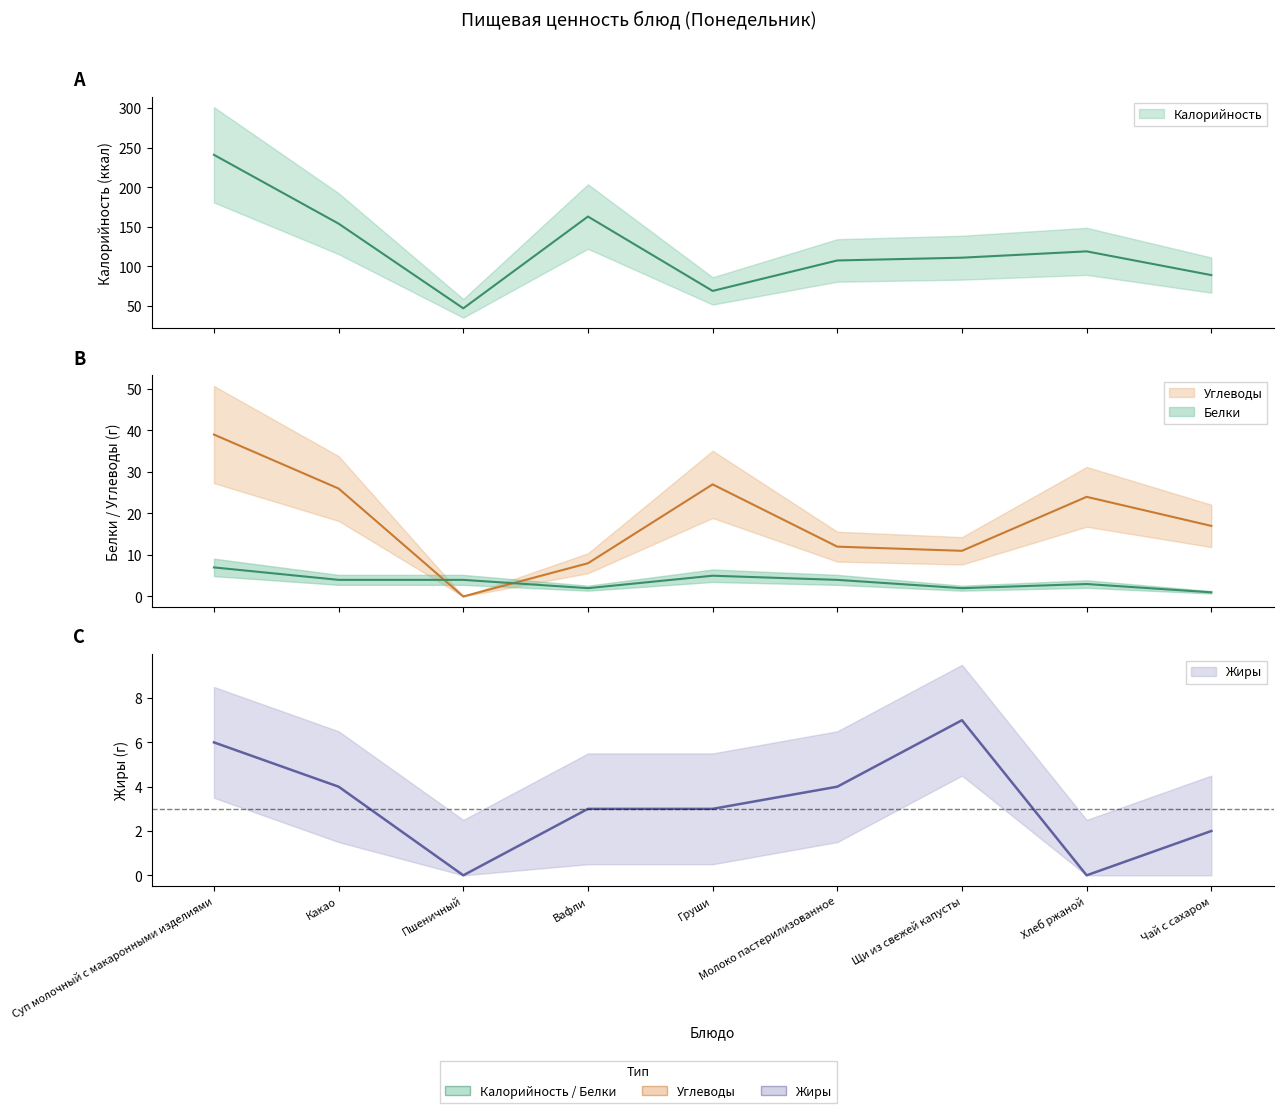

True or false: Жиры has more than 0 interior local peaks.

True